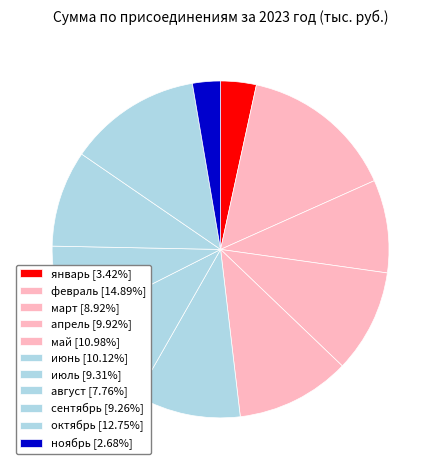

How many segments does this pie chart have?

11